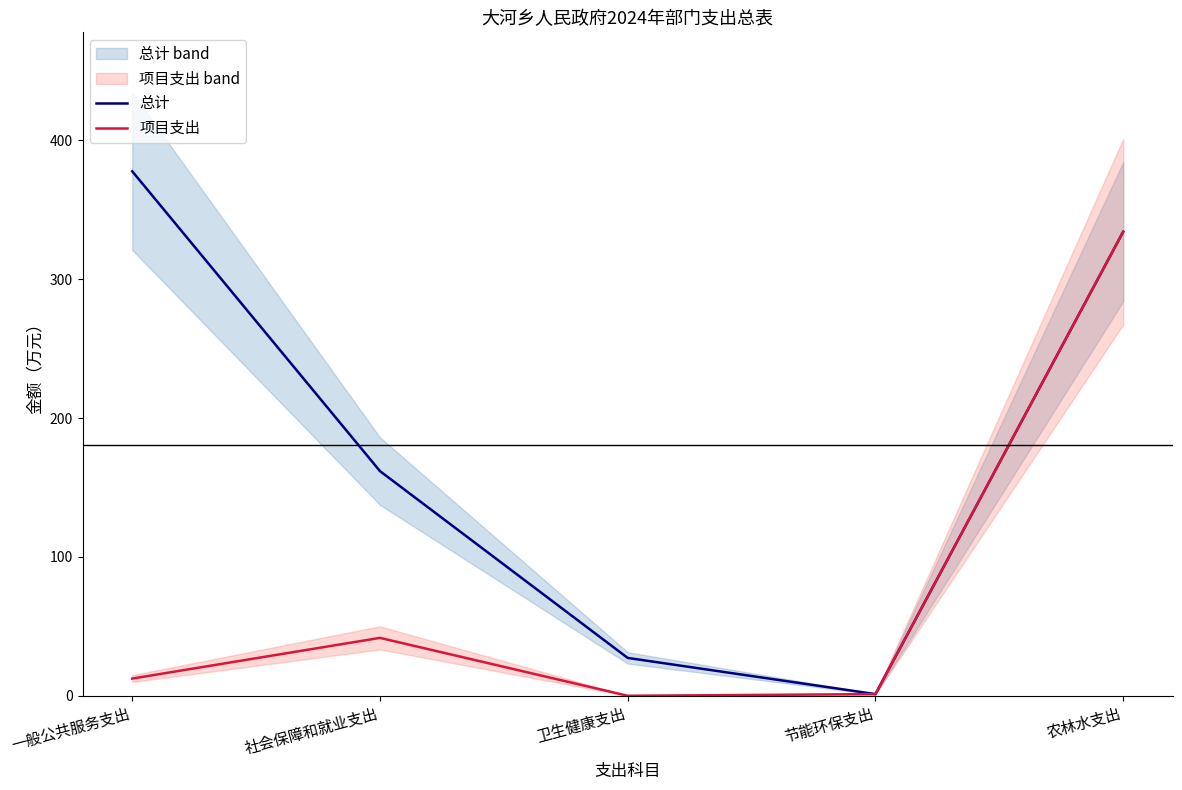

Does the chart display data point markers on the line(s)?

No